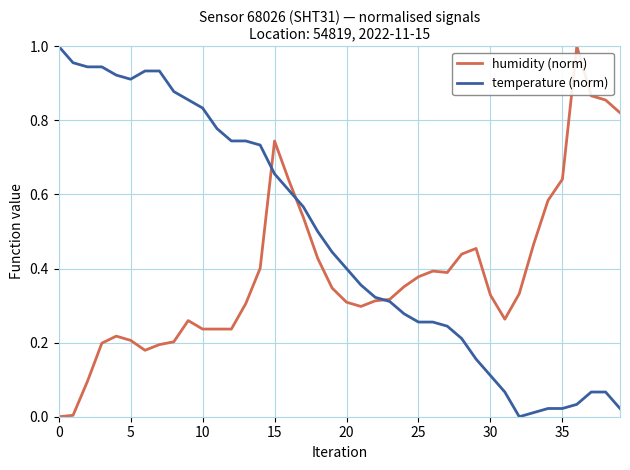

Which series has the largest total across all categories?

temperature (norm)